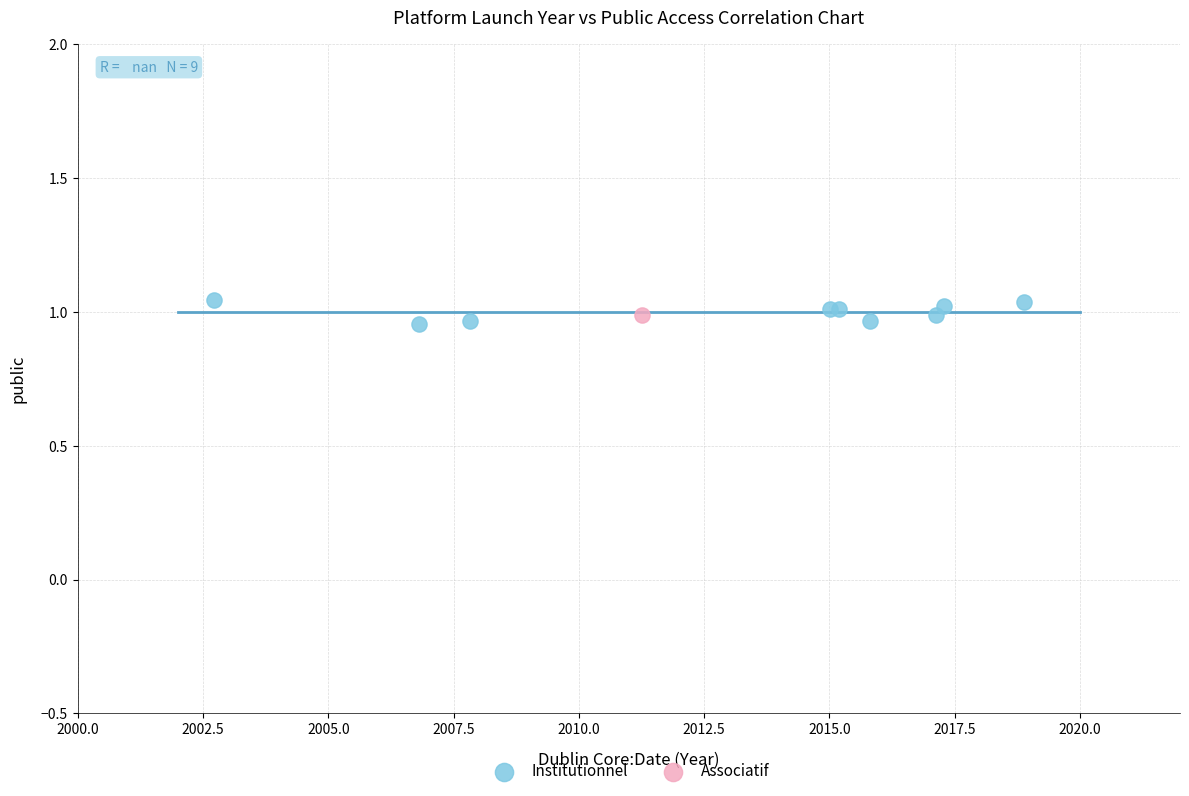

What are all the series names shown in the legend?

Institutionnel, Associatif